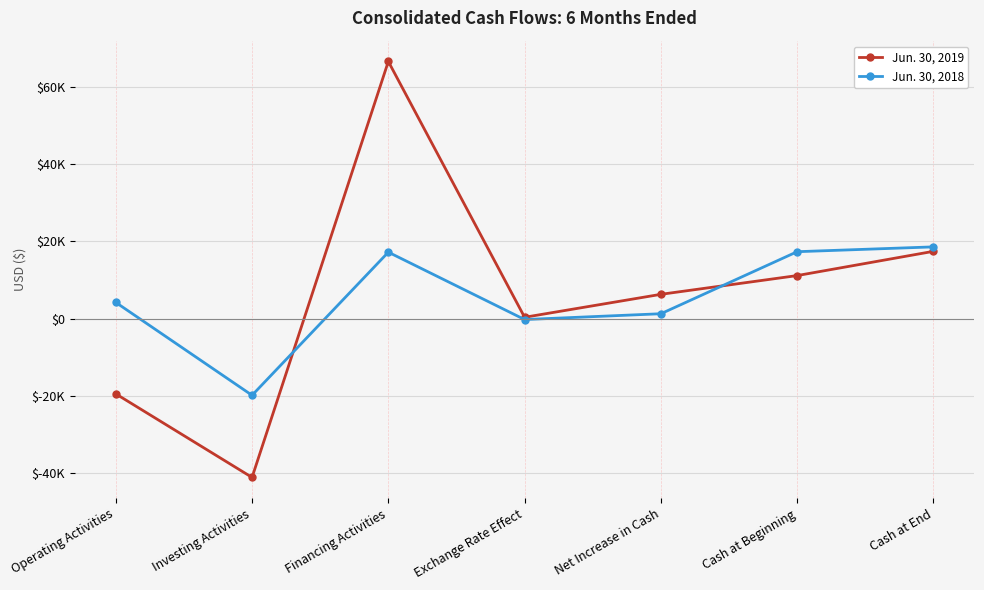

Where does the Jun. 30, 2019 series first go above 6281?

Financing Activities